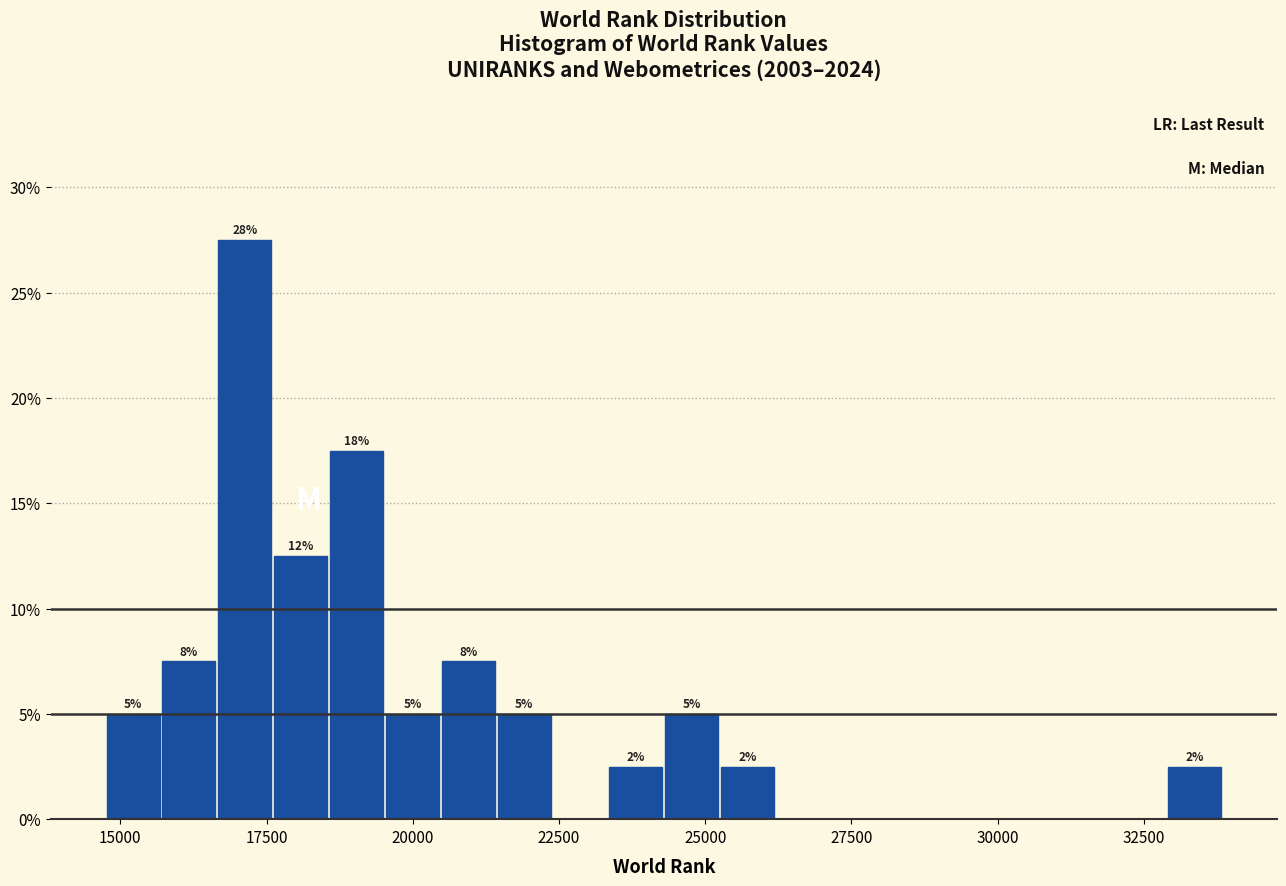

Read against the x-axis, roughly where is the centre of the tallest bar?

17000